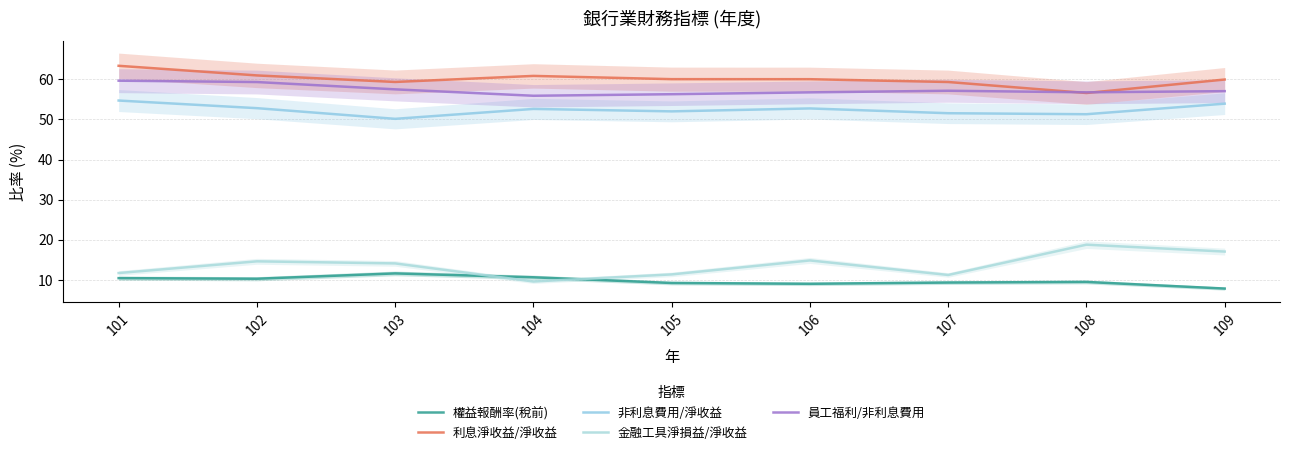

What is the sum of the 非利息費用/淨收益 values at 101 and 107?

106.3